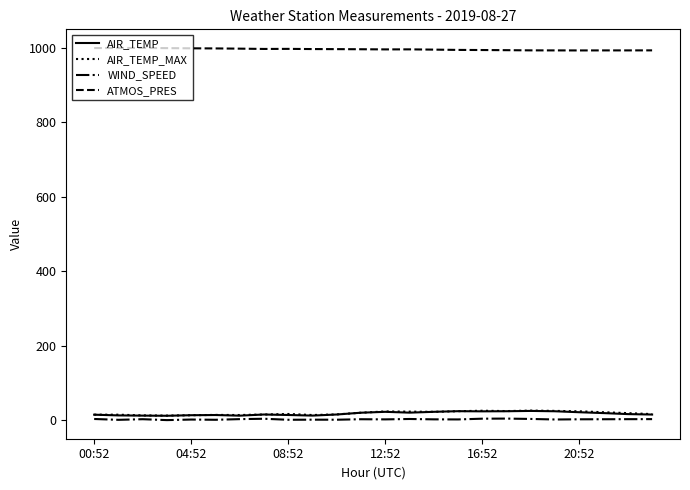

True or false: WIND_SPEED and ATMOS_PRES intersect in this chart.

False